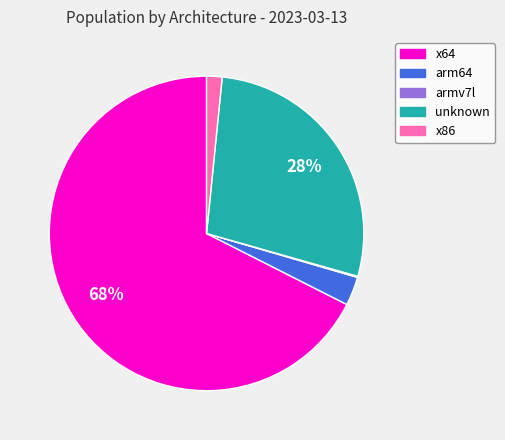

Between arm64 and x86, which is larger?

arm64